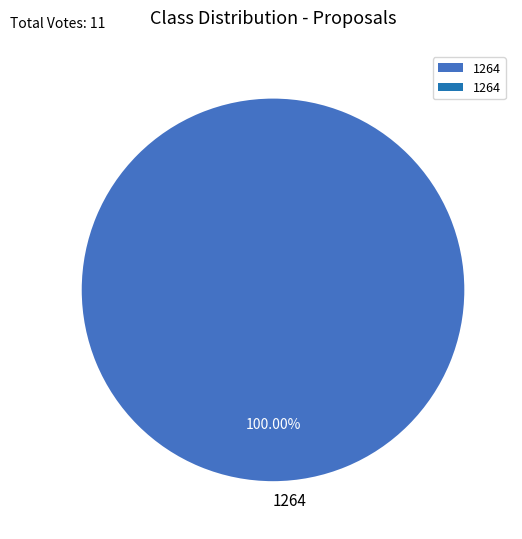

Which category accounts for the majority?

1264